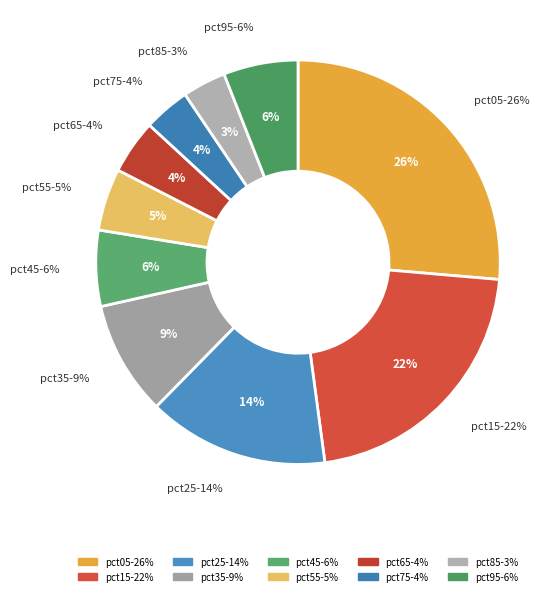

The pct85 slice represents 1% of the pie. True or false?

False